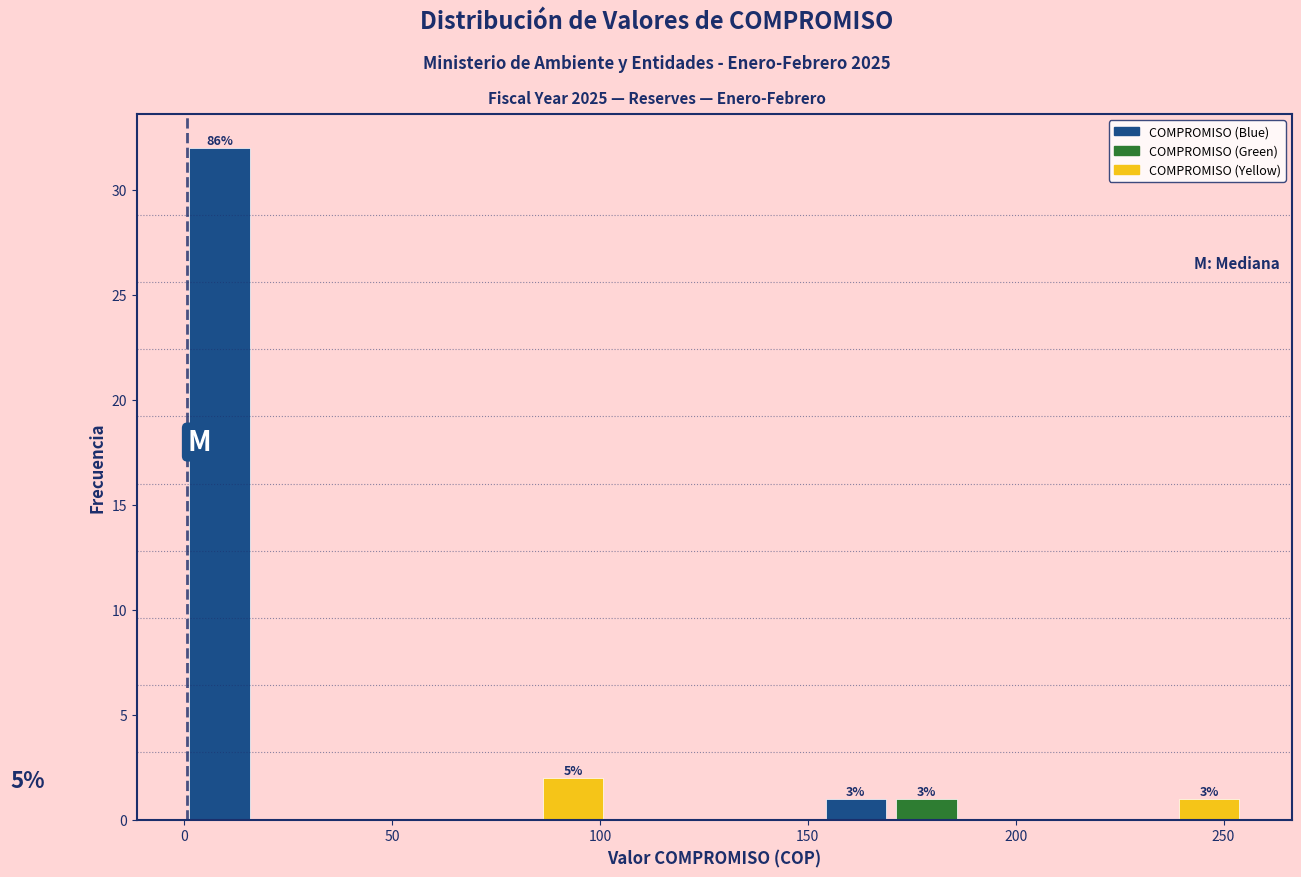

Read against the x-axis, roughly where is the centre of the tallest bar?

10